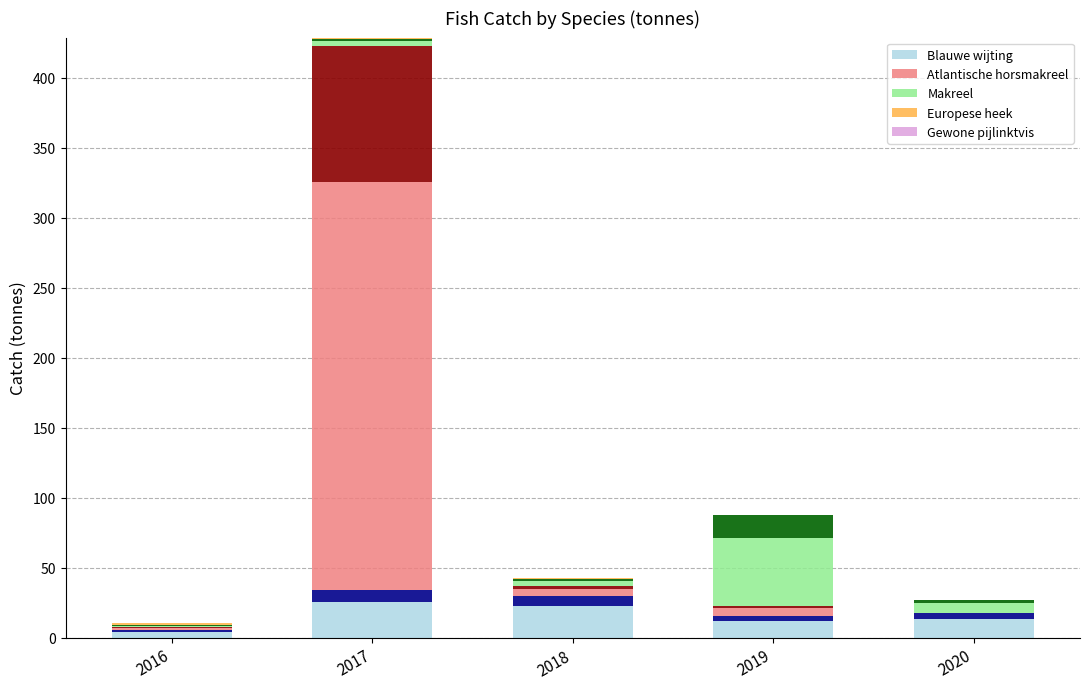

At which category is the sum across all series the highest?

2017